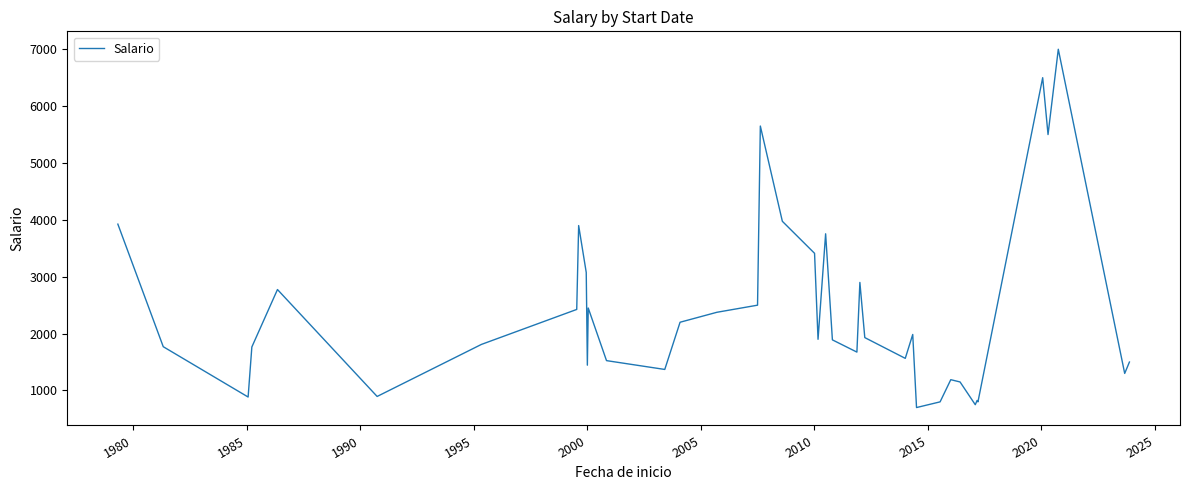

What is the minimum value shown in the chart?

700